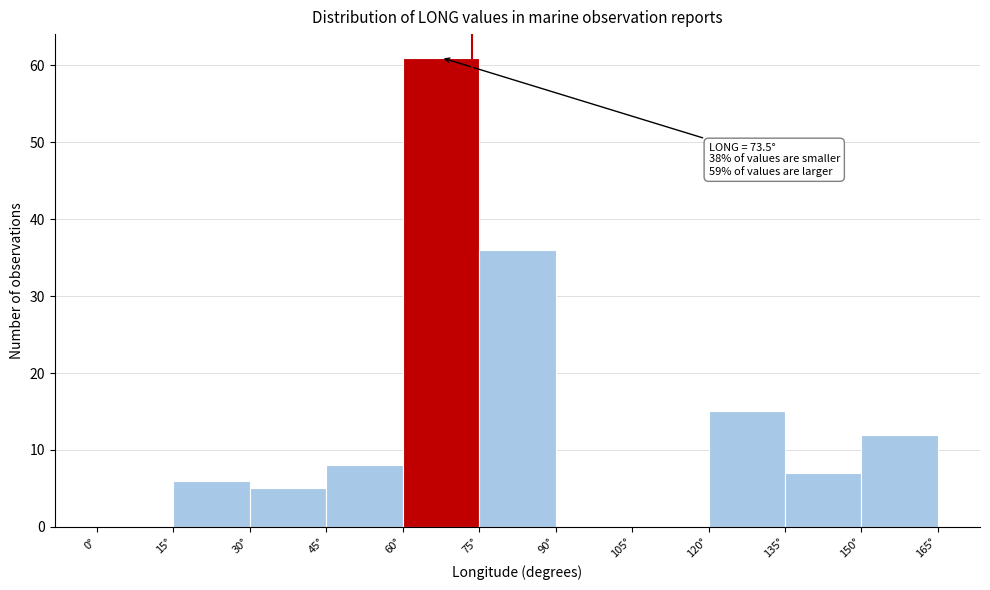

Over which range of the x-axis is the bar tallest?

60 to 75